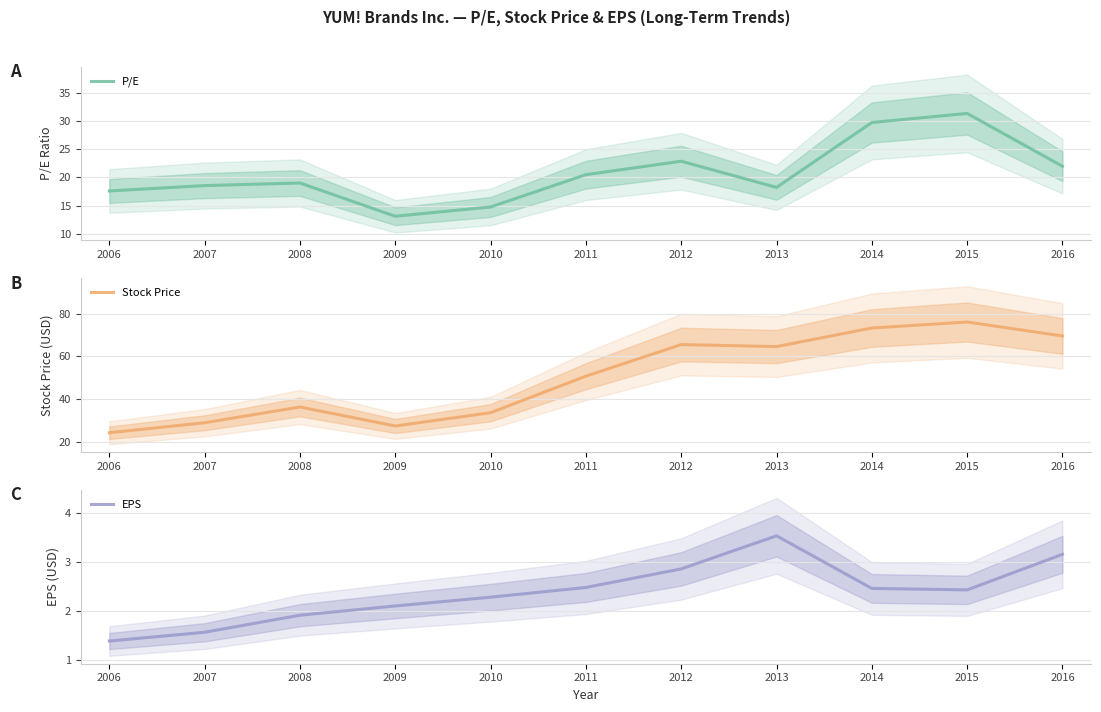

What is the difference between the P/E values at 2012 and 2009?

9.8